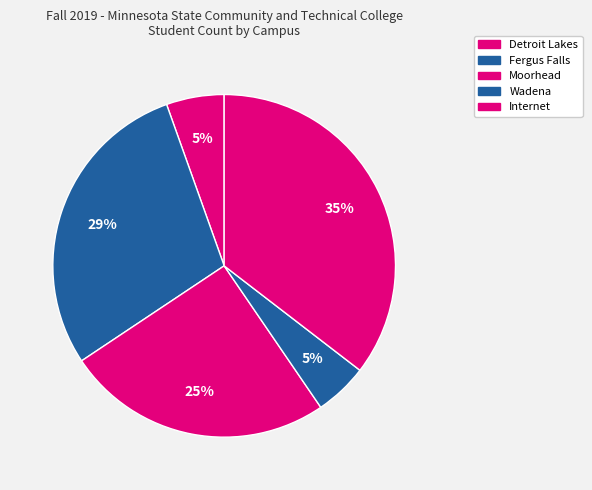

To the nearest percent, what is the difference between the largest and smallest slice percentages?

30%